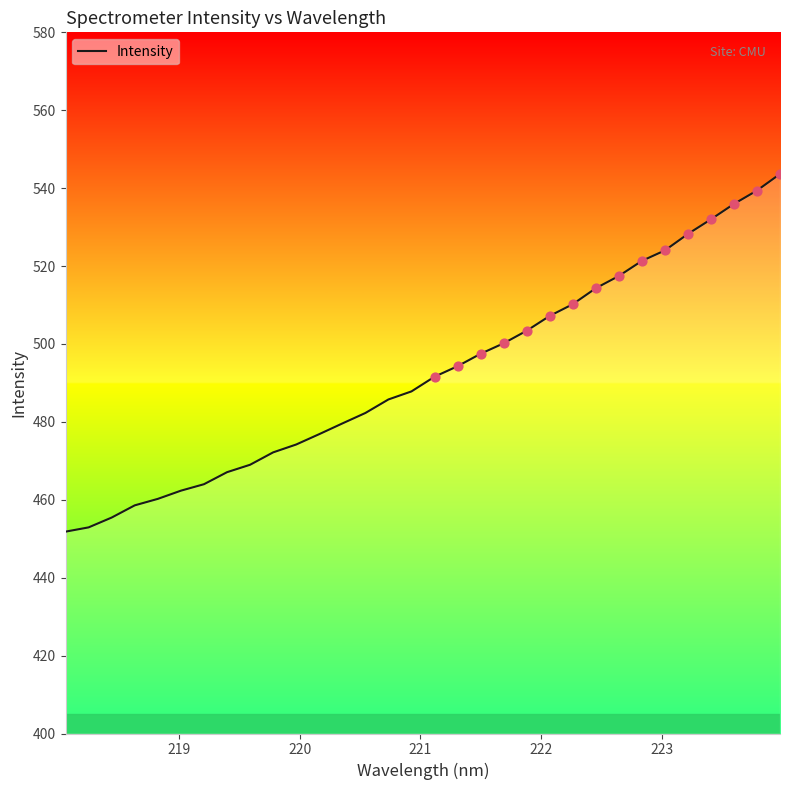

What is the difference between the maximum and minimum values?

91.8